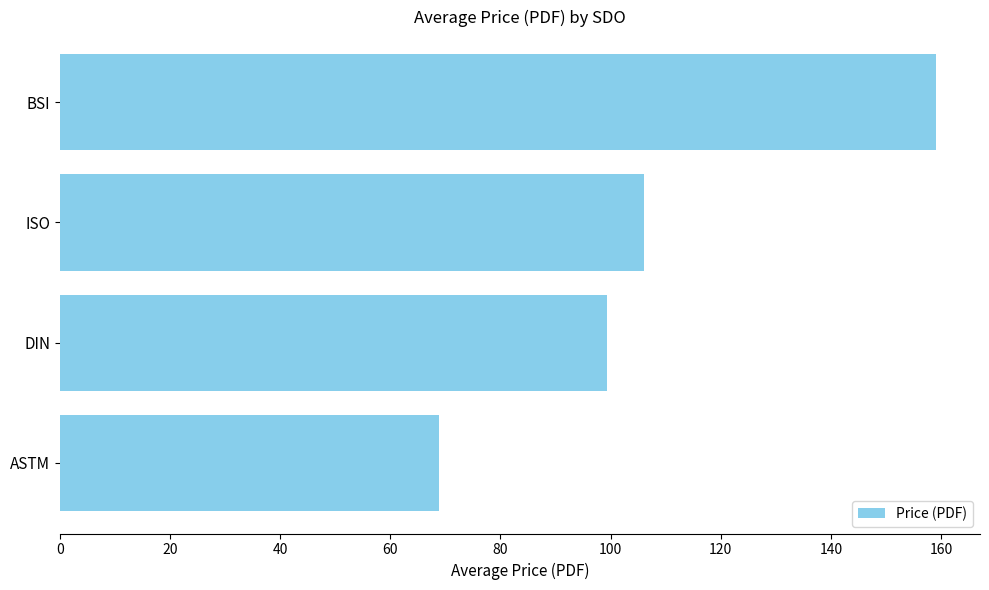

List the labels in order of value, smallest first.

ASTM, DIN, ISO, BSI